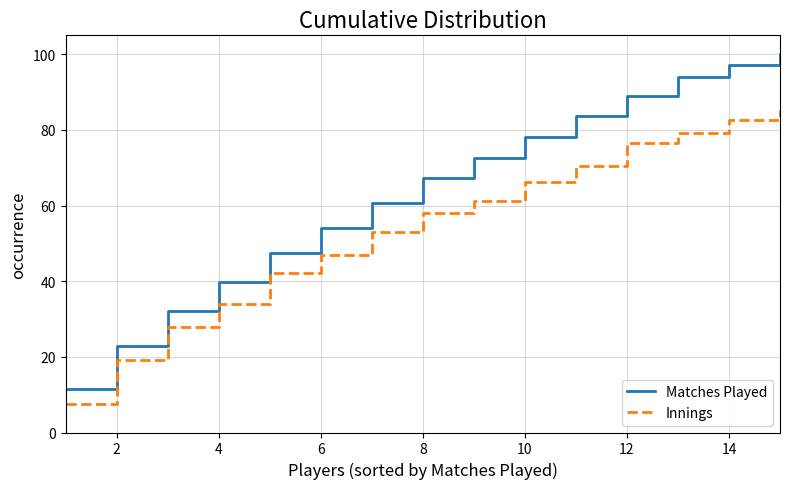

What is the average value of the Matches Played series?

63.4